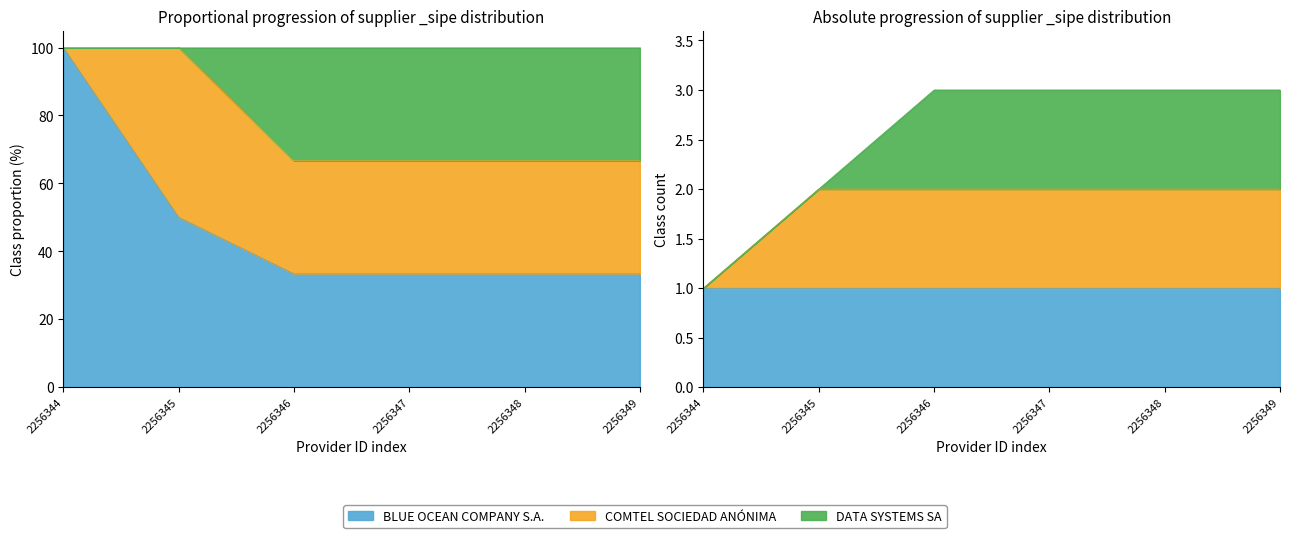

True or false: COMTEL SOCIEDAD ANÓNIMA has more than 1 points higher than both neighbors.

False